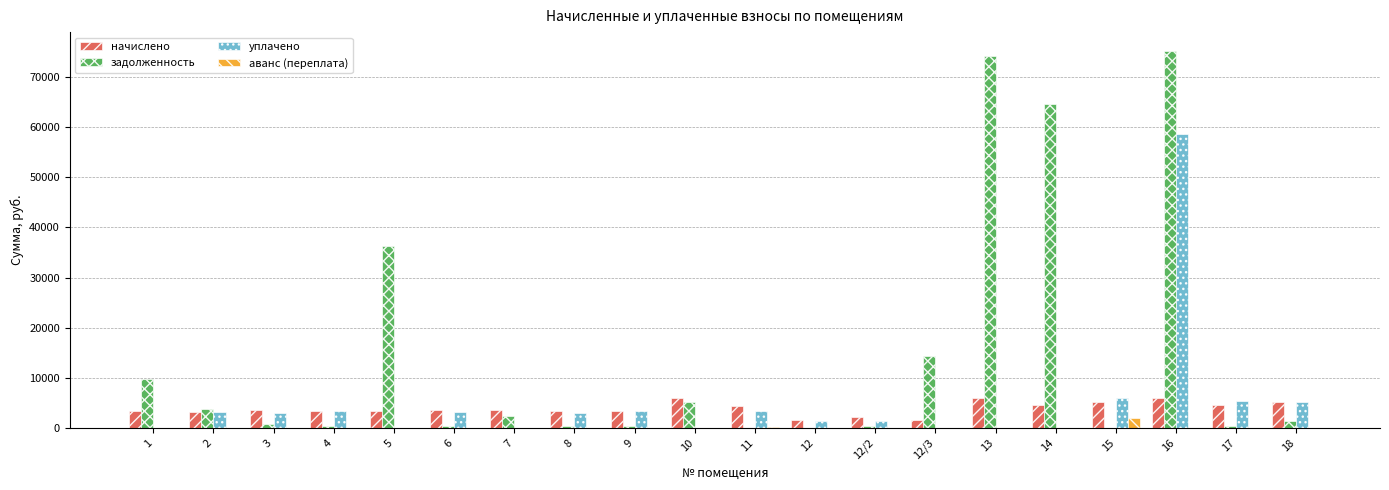

What is the maximum value for начислено?

6020.7